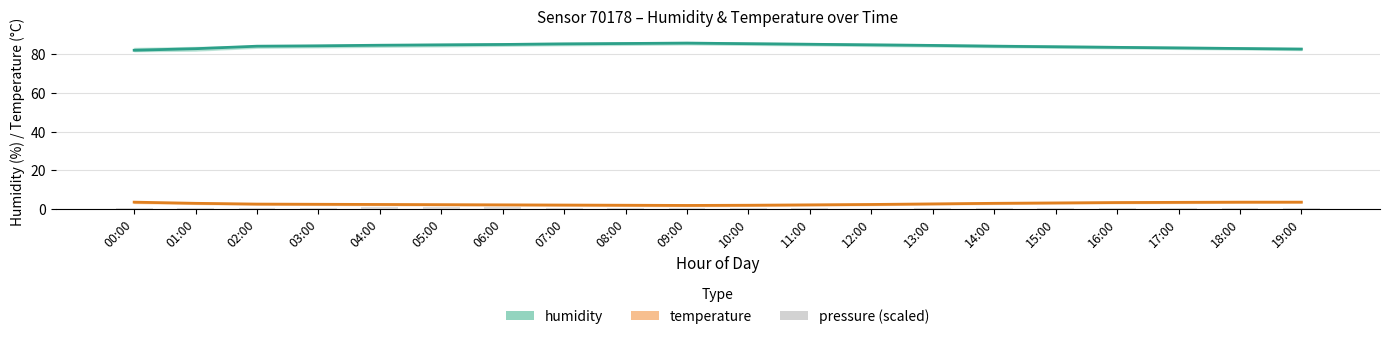

True or false: temperature has a value of 1.7 at 18:00.

False